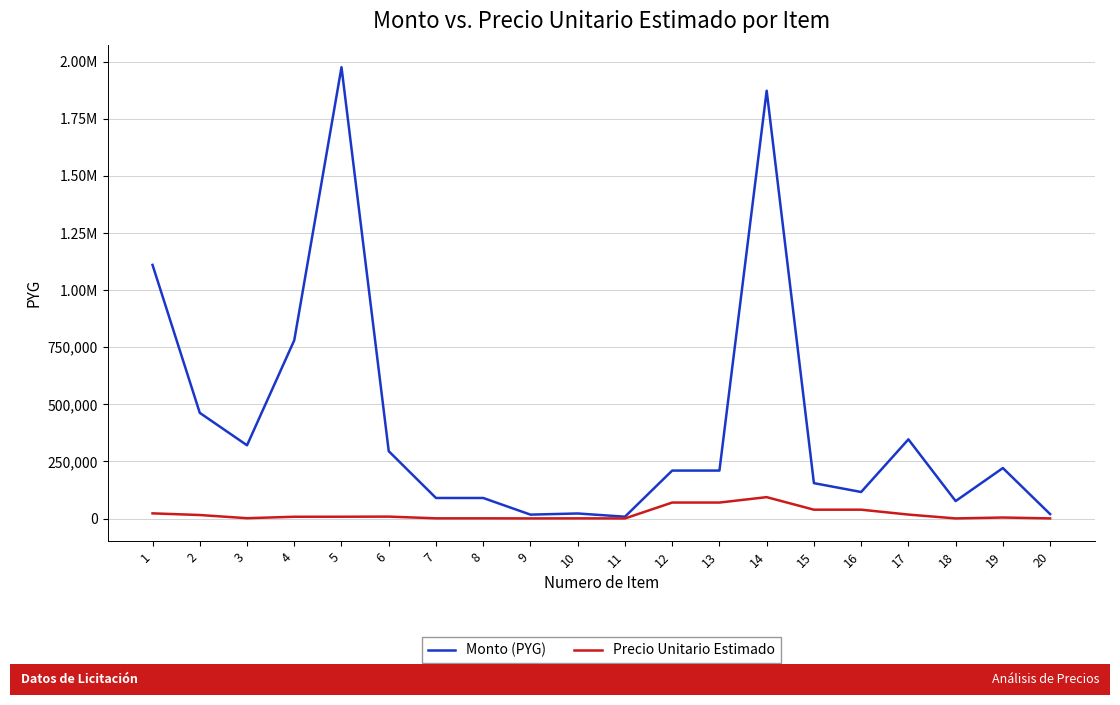

What is the value of the Precio Unitario Estimado point at the 11th from the left?

422